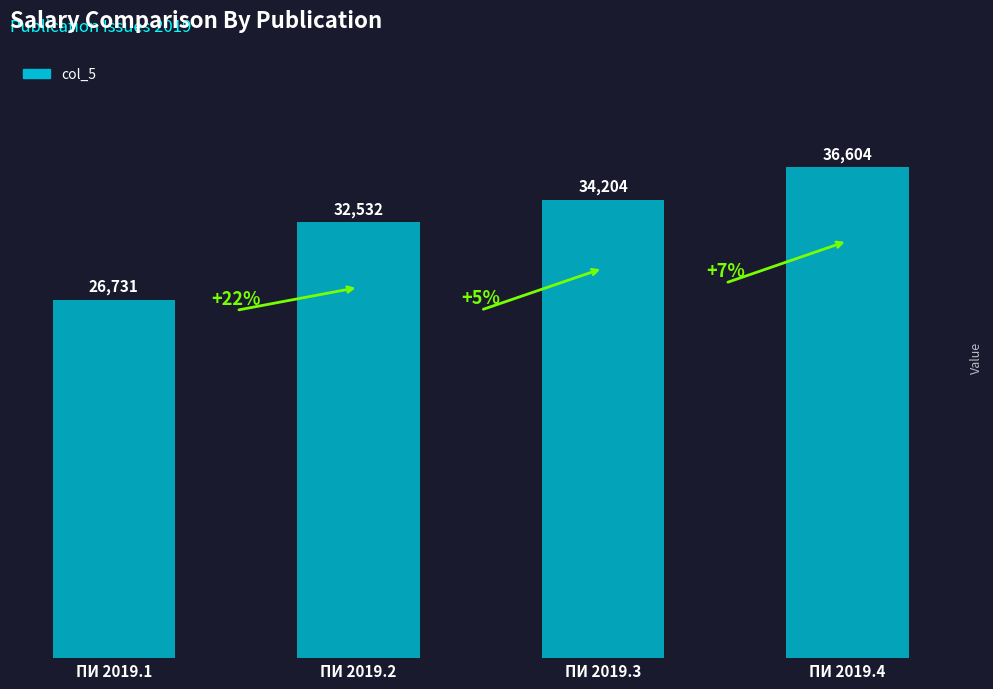

Which has a higher value, ПИ 2019.3 or ПИ 2019.2?

ПИ 2019.3